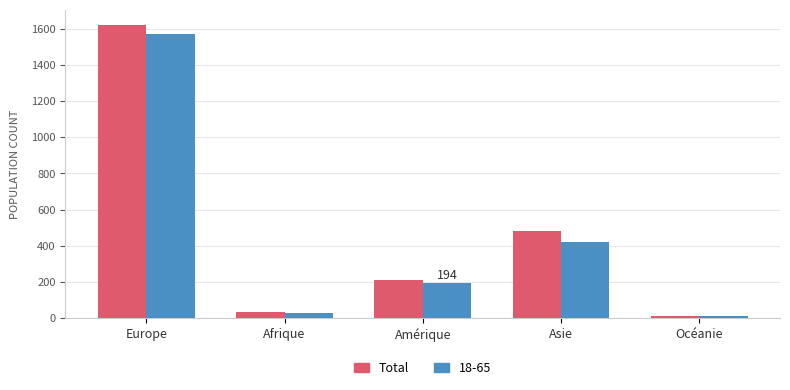

Reading right to left, transcribe all the data shown in this chart.

Total: Océanie=15	Asie=485	Amérique=214	Afrique=33	Europe=1622
18-65: Océanie=14	Asie=419	Amérique=194	Afrique=32	Europe=1569